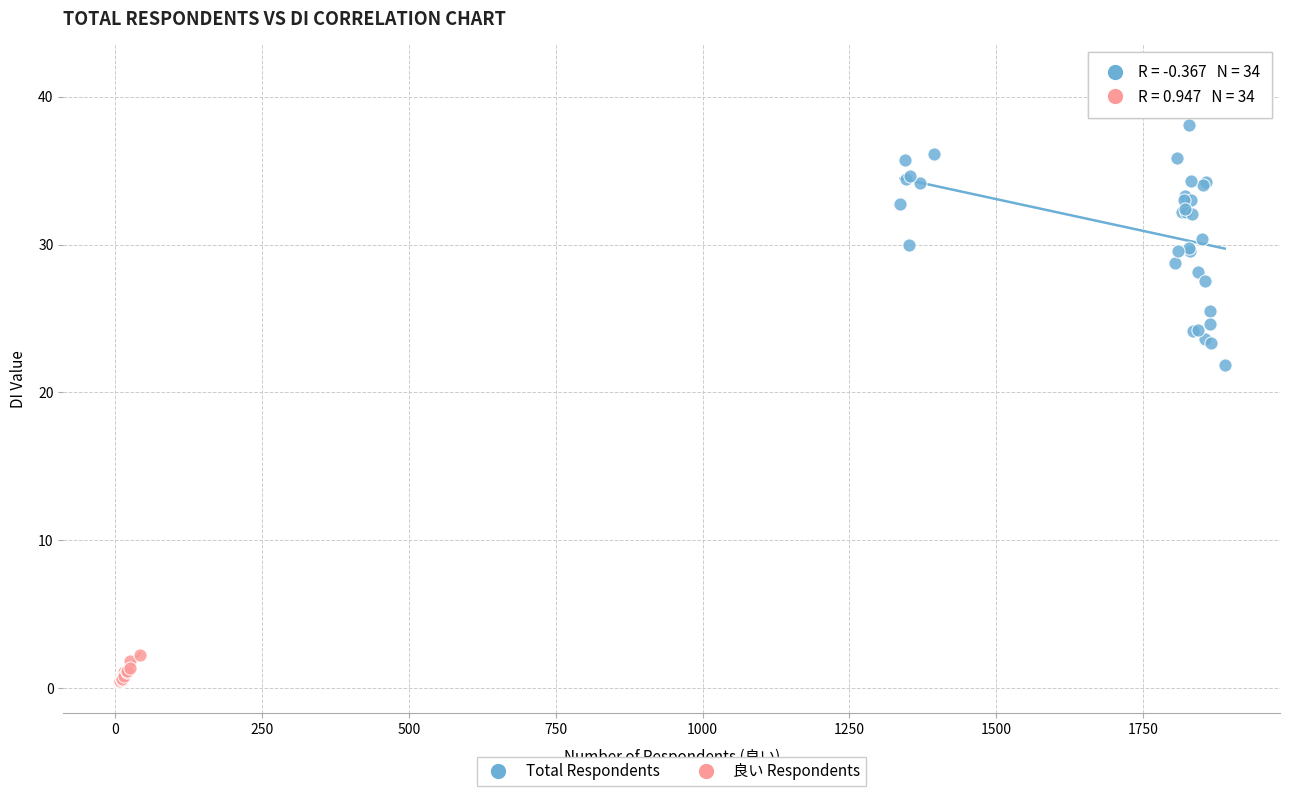

Which series reaches the maximum Y coordinate?

Total Respondents